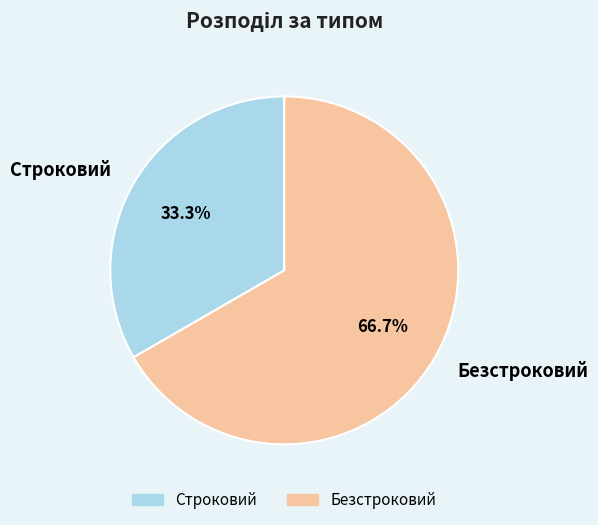

To the nearest percent, what percentage of the pie is Безстроковий?

67%